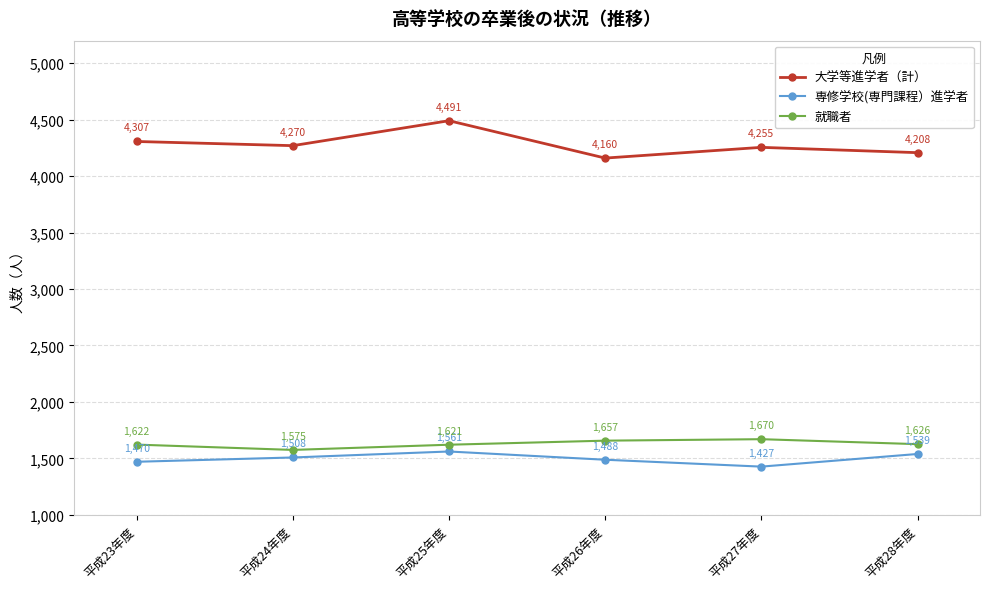

True or false: 大学等進学者（計） and 就職者 intersect in this chart.

False